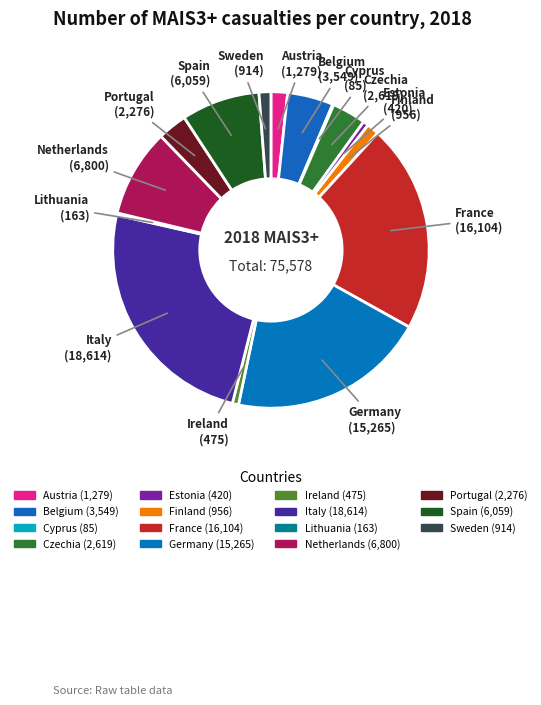

To the nearest percent, what is the difference between the largest and smallest slice percentages?

25%